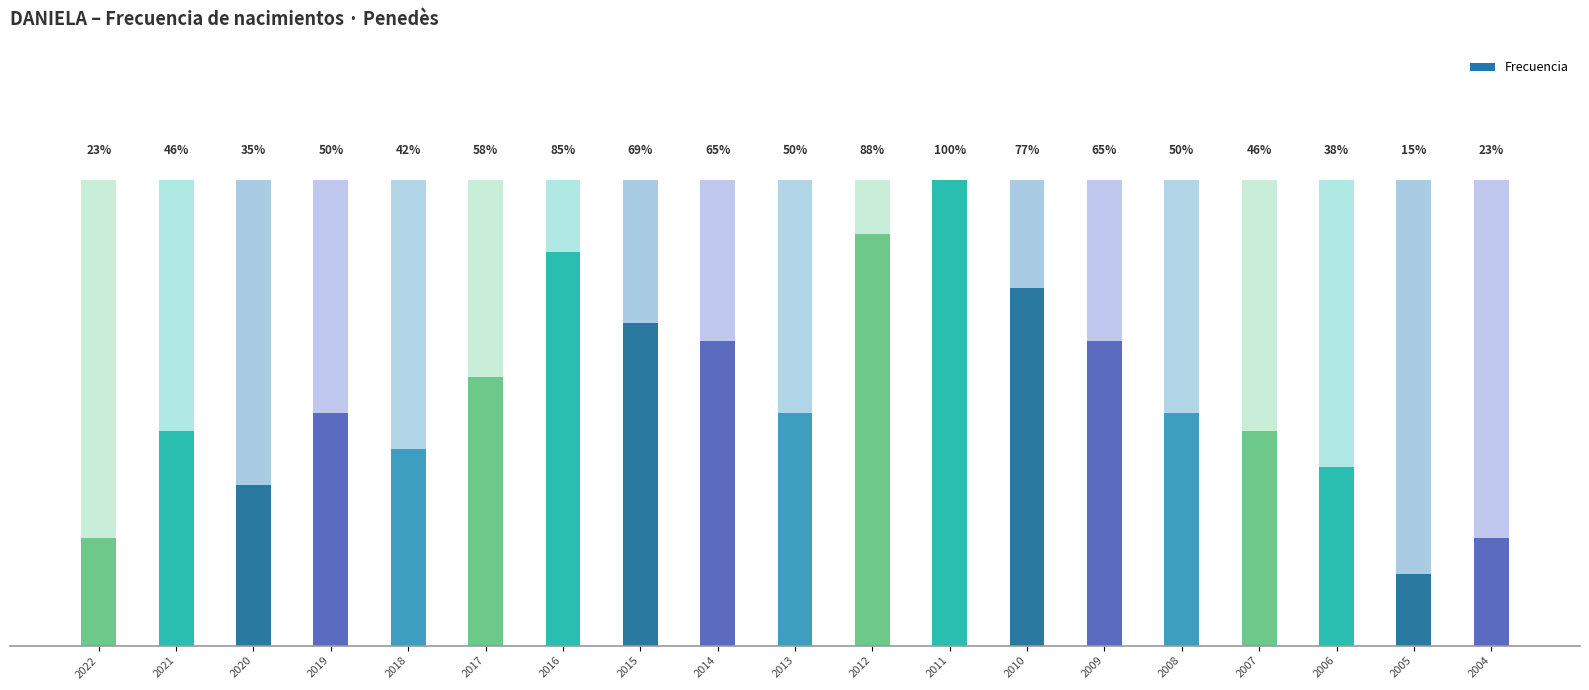

What is the sum of all values?

267